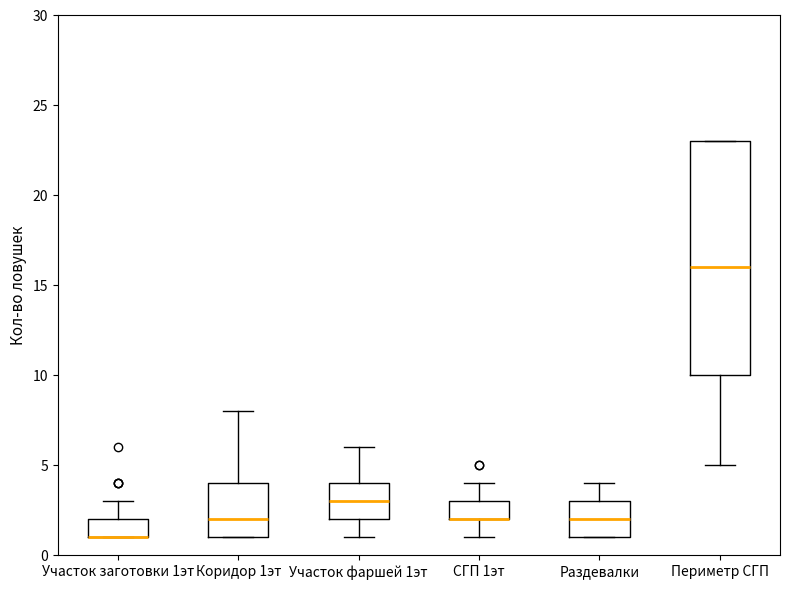

Which box is the tallest, from its lower edge to its upper edge?

Периметр СГП